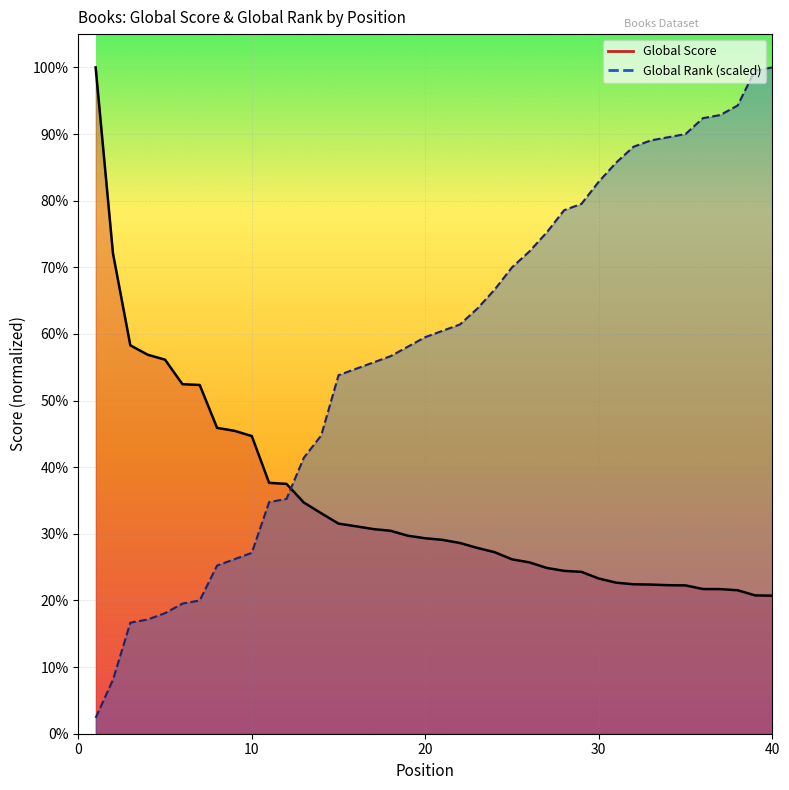

Is it true that Global Rank equals 1320.6 at 7?

True